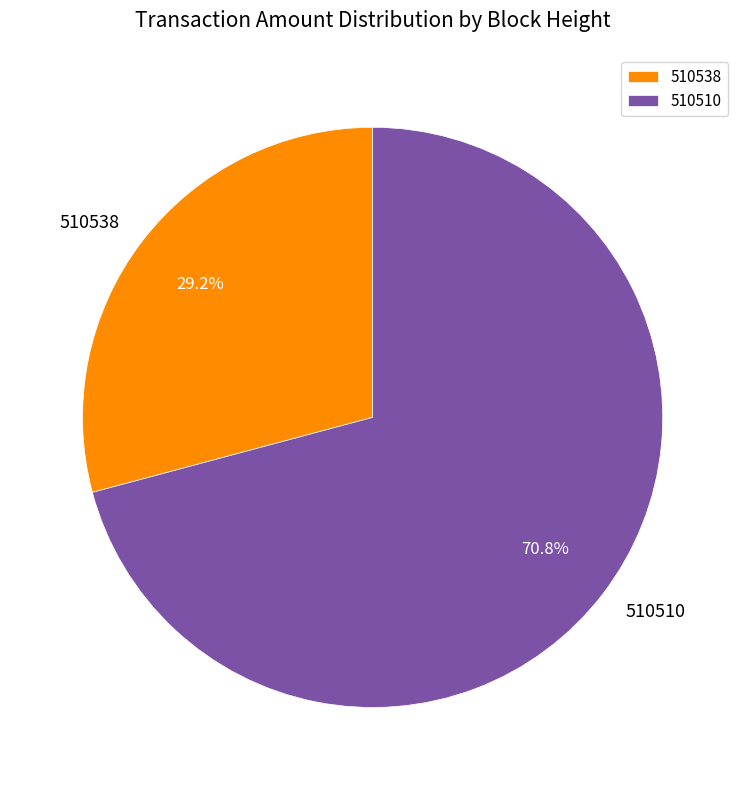

Which has a higher value, 510538 or 510510?

510510